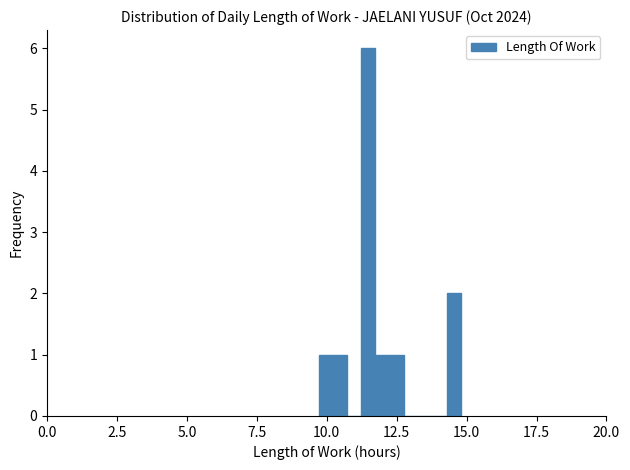

Read against the x-axis, roughly where is the centre of the tallest bar?

11.5